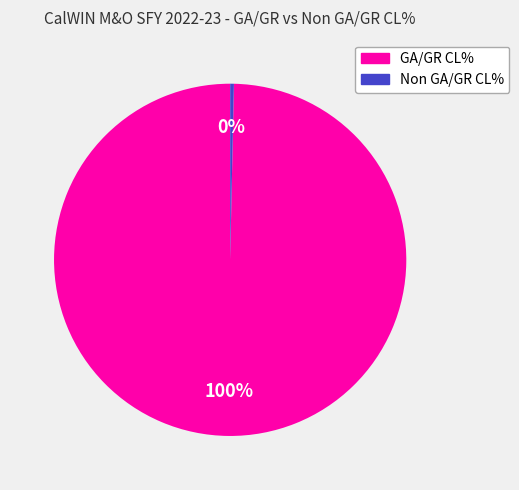

How many segments does this pie chart have?

2